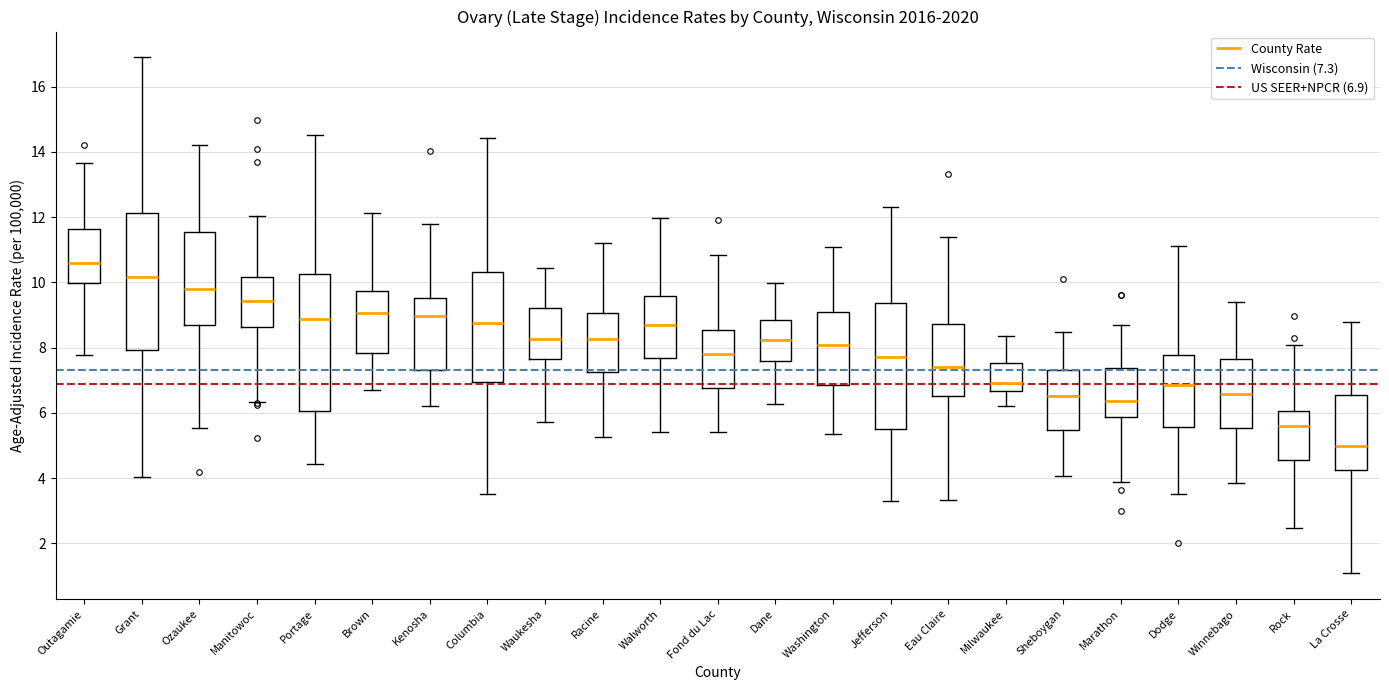

Reading left to right, transcribe this box plot: for each box, give where its median line is, the range the box spans, and where its two whiskers end, as read against the y-axis. The values are not printed on the chart, so give them approximately, as read against the axis.

Outagamie: median 10.6, box 10.0 to 11.6, whiskers 7.8 to 13.6
Grant: median 10.2, box 8.0 to 12.2, whiskers 4.0 to 17.0
Ozaukee: median 9.8, box 8.6 to 11.6, whiskers 5.6 to 14.2
Manitowoc: median 9.4, box 8.6 to 10.2, whiskers 6.4 to 12.0
Portage: median 8.8, box 6.0 to 10.2, whiskers 4.4 to 14.6
Brown: median 9.0, box 7.8 to 9.8, whiskers 6.8 to 12.2
Kenosha: median 9.0, box 7.4 to 9.6, whiskers 6.2 to 11.8
Columbia: median 8.8, box 7.0 to 10.4, whiskers 3.6 to 14.4
Waukesha: median 8.2, box 7.6 to 9.2, whiskers 5.8 to 10.4
Racine: median 8.2, box 7.2 to 9.0, whiskers 5.2 to 11.2
Walworth: median 8.8, box 7.6 to 9.6, whiskers 5.4 to 12.0
Fond du Lac: median 7.8, box 6.8 to 8.6, whiskers 5.4 to 10.8
Dane: median 8.2, box 7.6 to 8.8, whiskers 6.2 to 10.0
Washington: median 8.0, box 6.8 to 9.0, whiskers 5.4 to 11.2
Jefferson: median 7.8, box 5.4 to 9.4, whiskers 3.4 to 12.4
Eau Claire: median 7.4, box 6.6 to 8.8, whiskers 3.4 to 11.4
Milwaukee: median 7.0, box 6.6 to 7.6, whiskers 6.2 to 8.4
Sheboygan: median 6.6, box 5.4 to 7.4, whiskers 4.0 to 8.4
Marathon: median 6.4, box 5.8 to 7.4, whiskers 3.8 to 8.8
Dodge: median 6.8, box 5.6 to 7.8, whiskers 3.6 to 11.2
Winnebago: median 6.6, box 5.6 to 7.6, whiskers 3.8 to 9.4
Rock: median 5.6, box 4.6 to 6.0, whiskers 2.4 to 8.0
La Crosse: median 5.0, box 4.2 to 6.6, whiskers 1.0 to 8.8